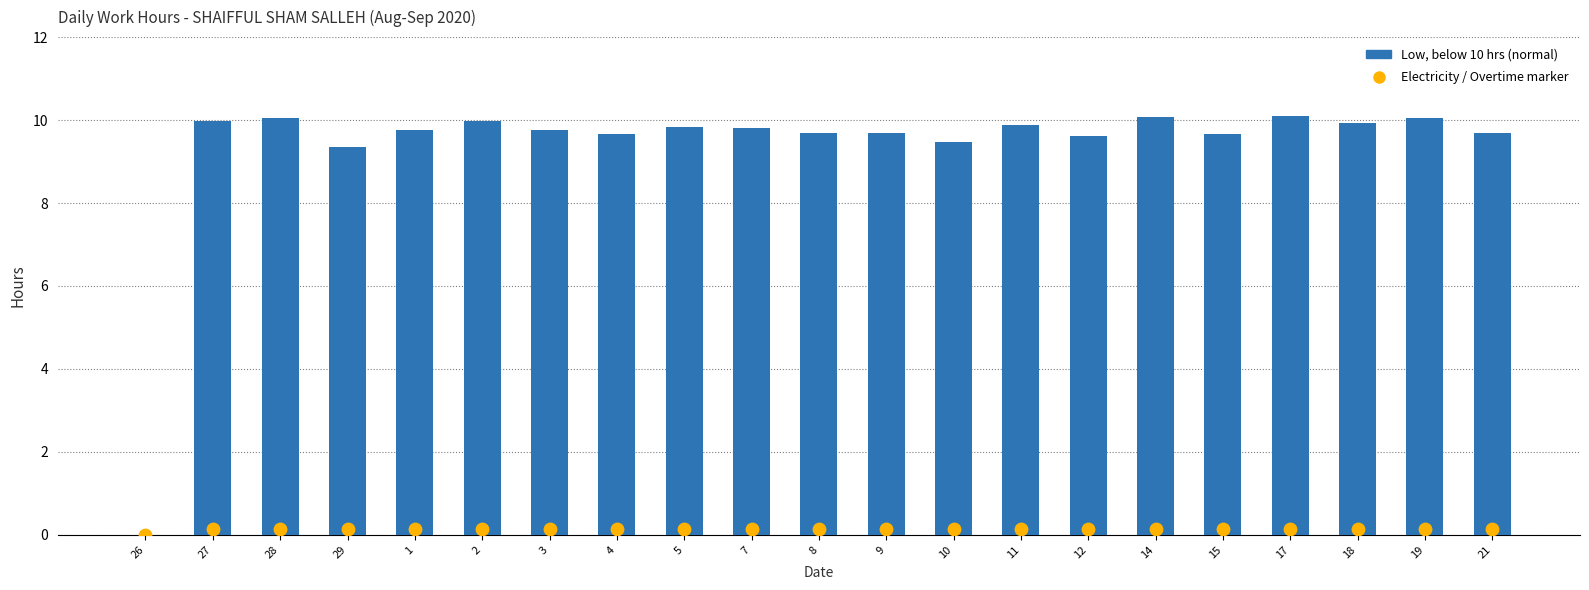

What is the total value across all series at 19?

10.2